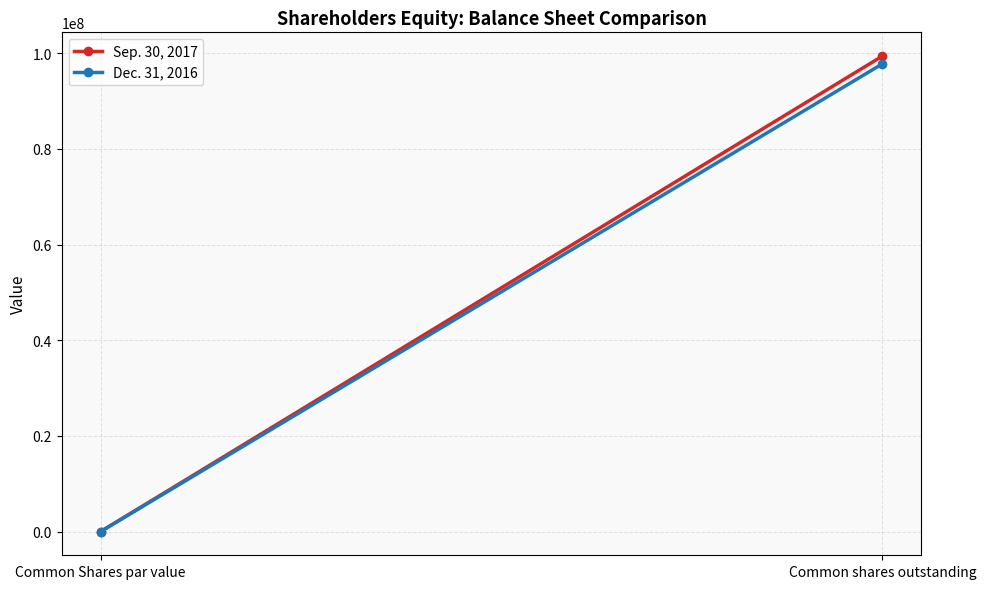

Reading left to right, extract all data points from this chart.

Sep. 30, 2017: 0	99412007
Dec. 31, 2016: 0	97786608